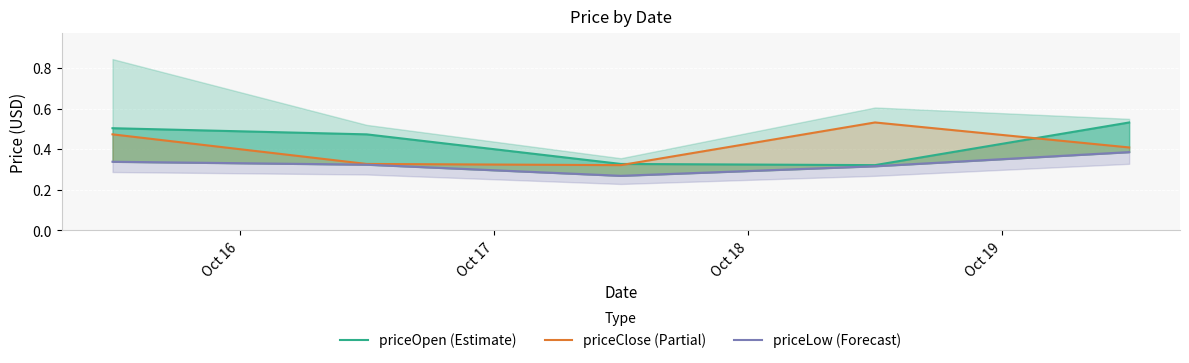

Is it true that priceLow (Forecast) equals 0.1 at Oct 19?

False